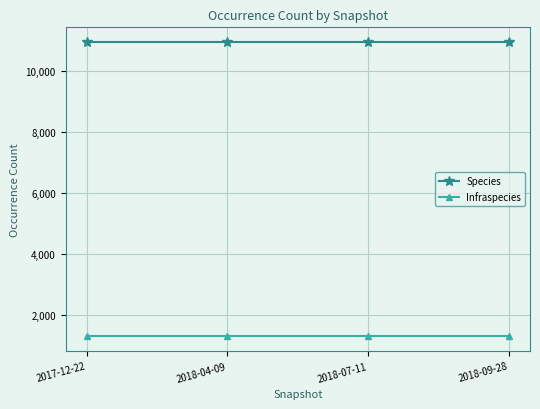

True or false: Infraspecies has a value of 292 at 2018-07-11.

False